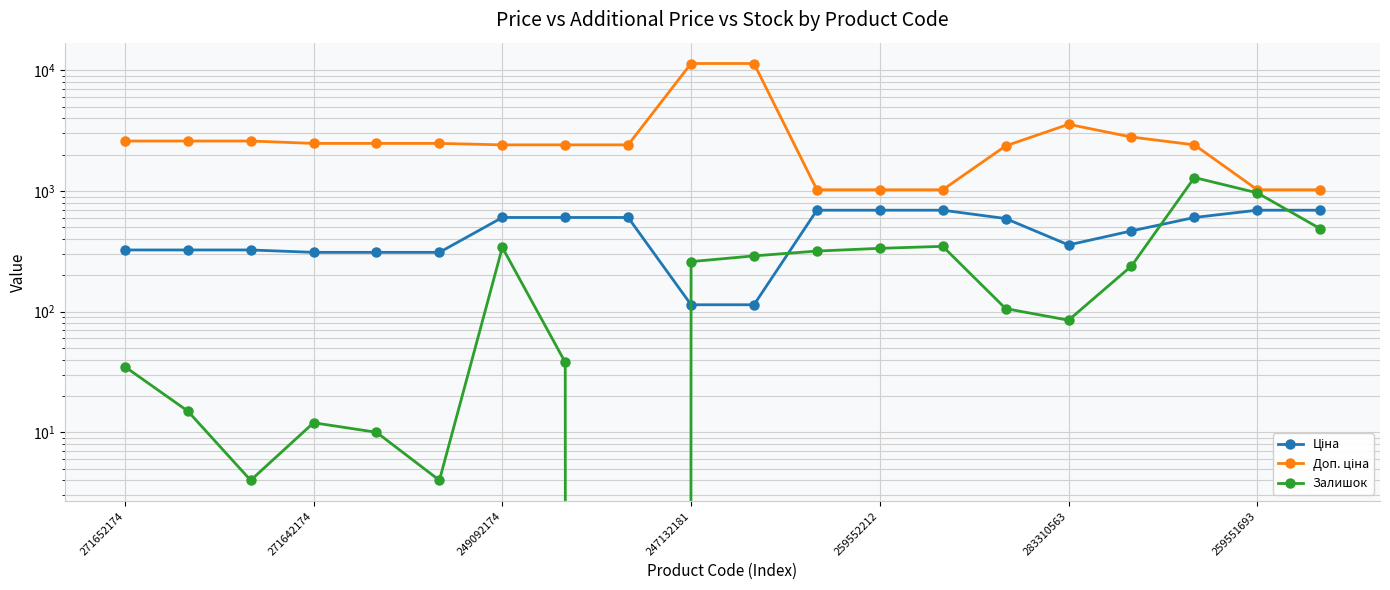

The value of Залишок at 247132181 is 133.1. True or false?

False